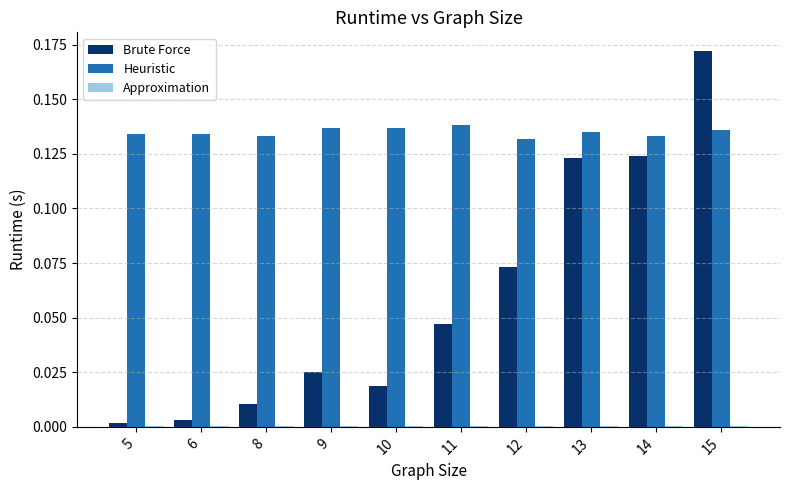

Which series changed the most between 12 and 13?

Brute Force